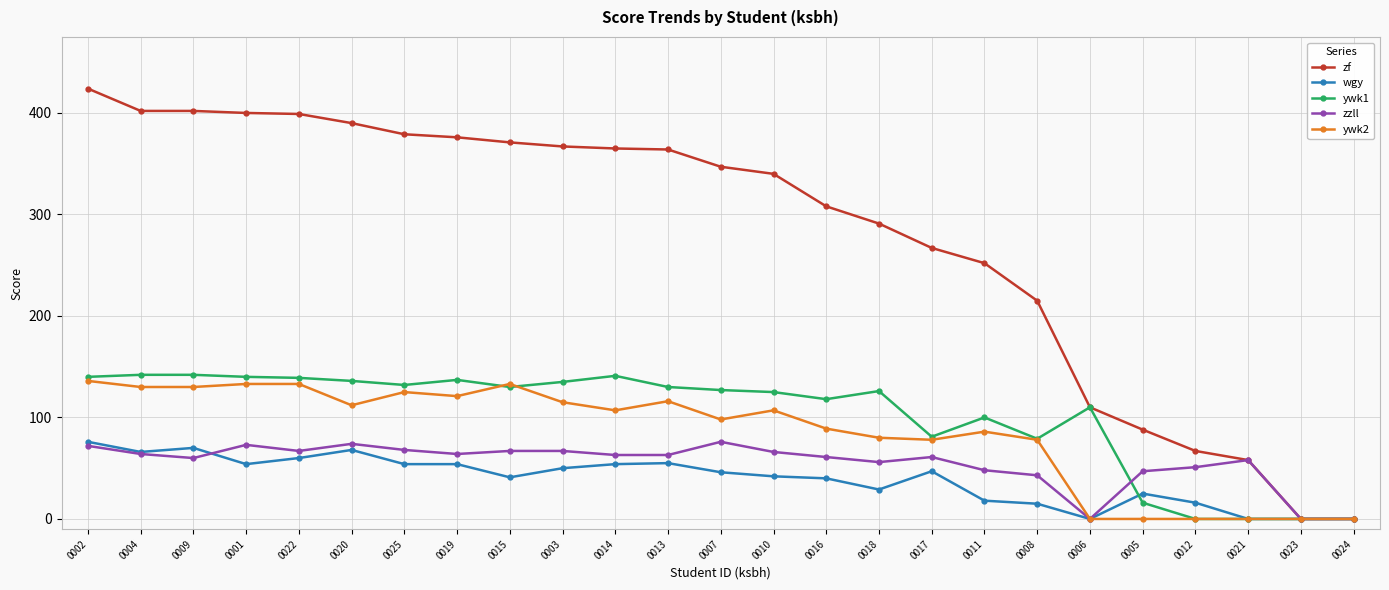

What position from the right is 0006?

6